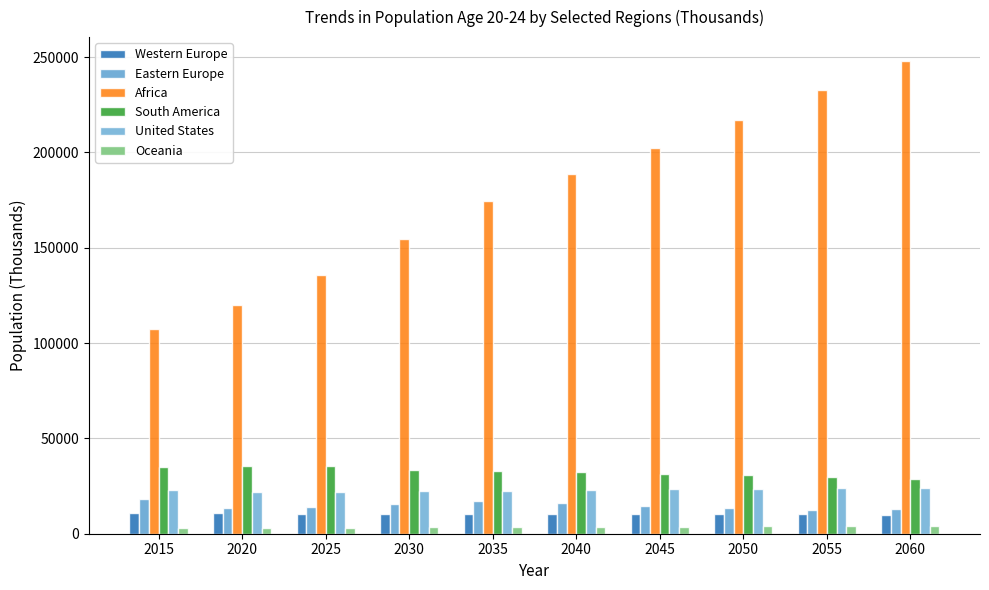

What is the value of the Africa bar at the 1st from the left?

107514